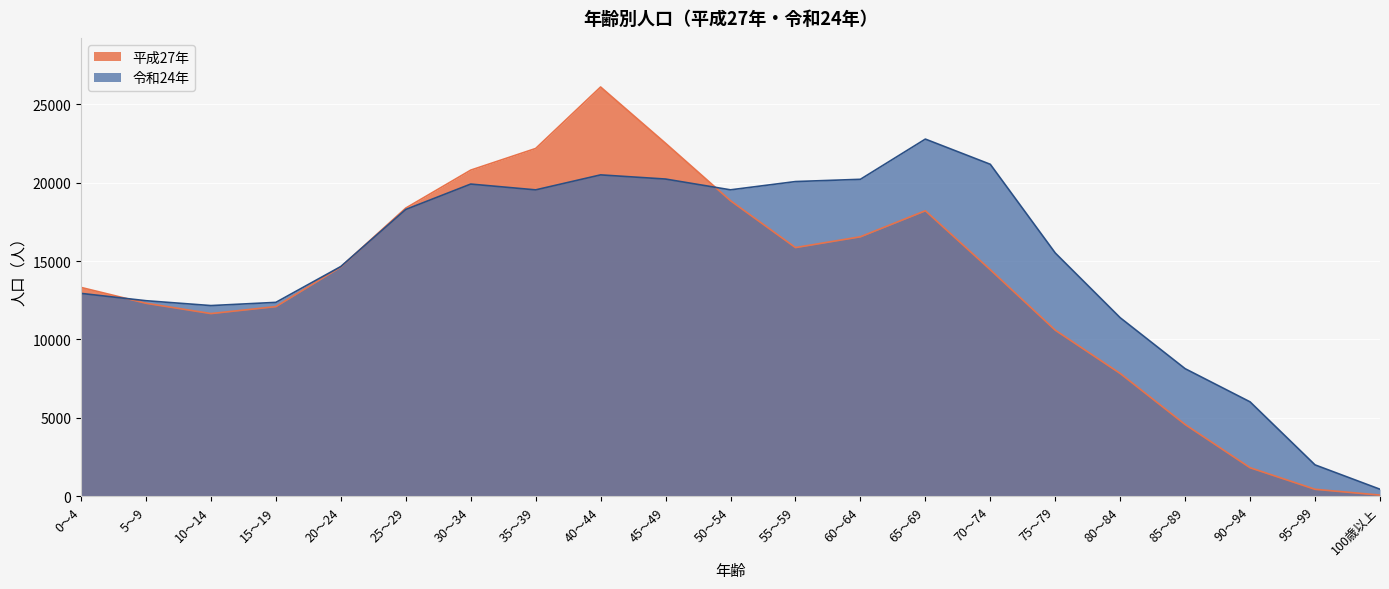

In 令和24年, how many points are higher than both neighbors (excluding endpoints)?

3